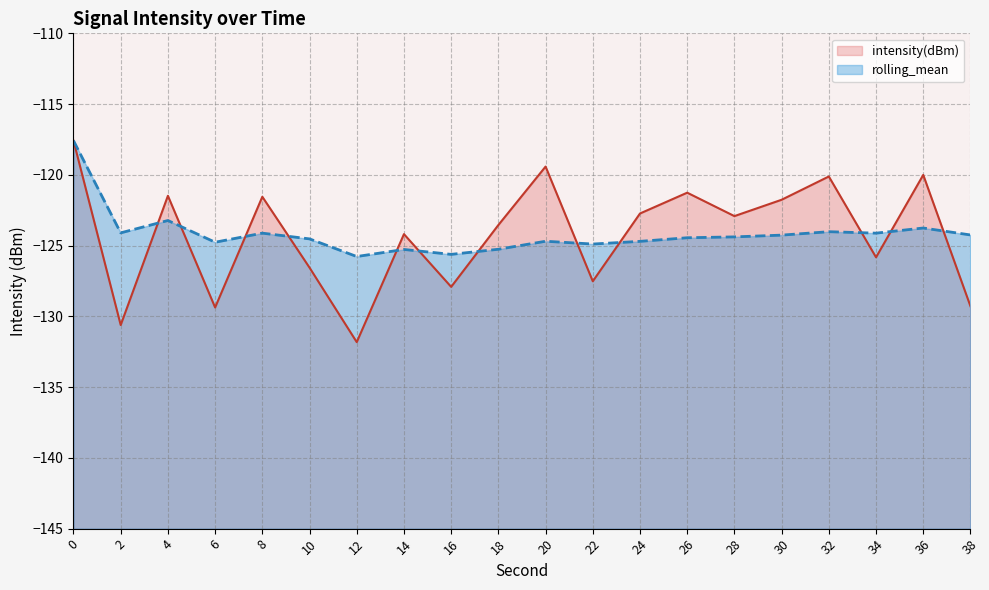

Does the chart have visible grid lines?

Yes